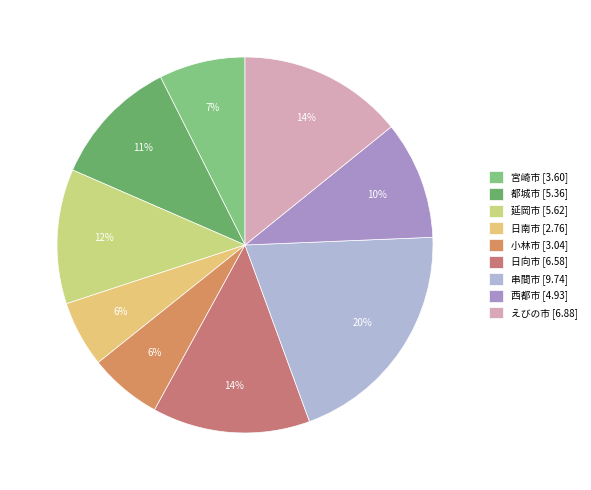

What percentage is the 宮崎市 slice, to the nearest percent?

7%